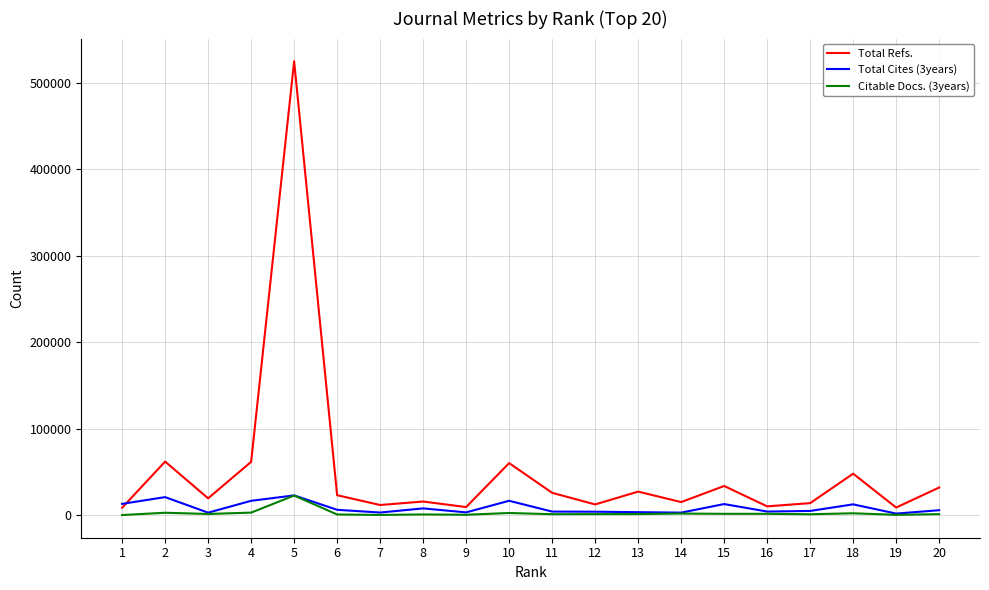

Is the value of Citable Docs. (3years) at 12 greater than the value of Total Cites (3years) at 10?

No